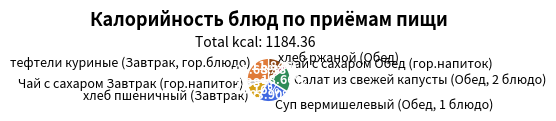

Count the number of slices in the pie.

7